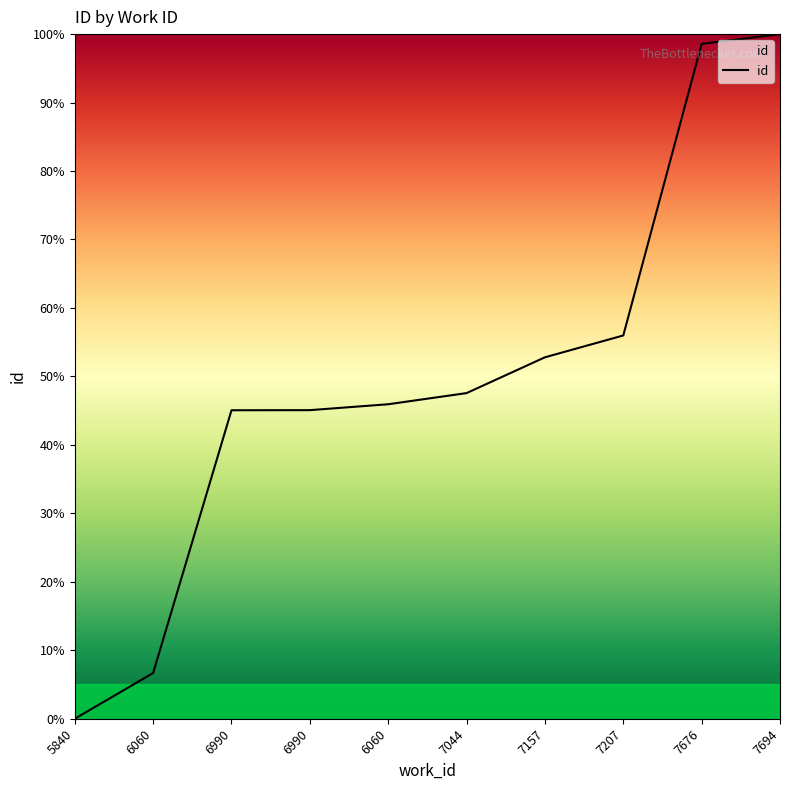

How many lines are shown in the chart?

1